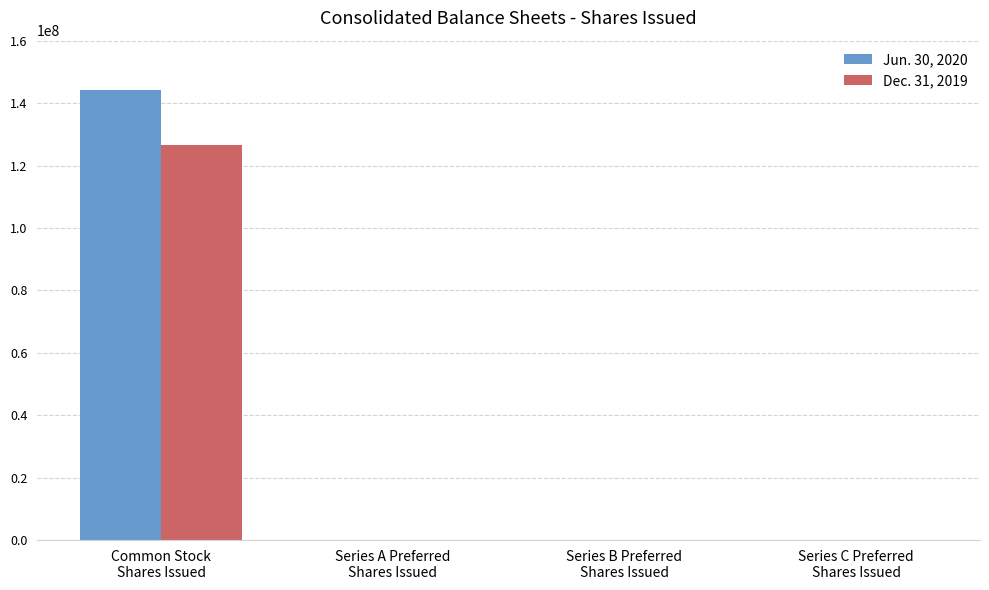

What is the greatest value displayed?

144202335